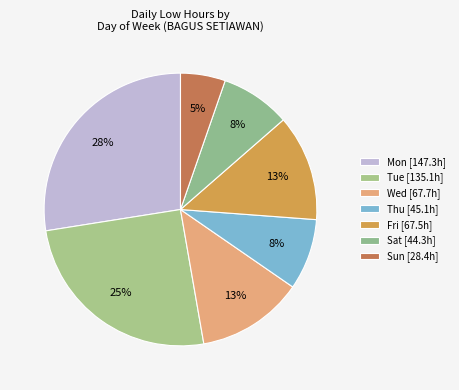

Which slice is the largest?

Mon